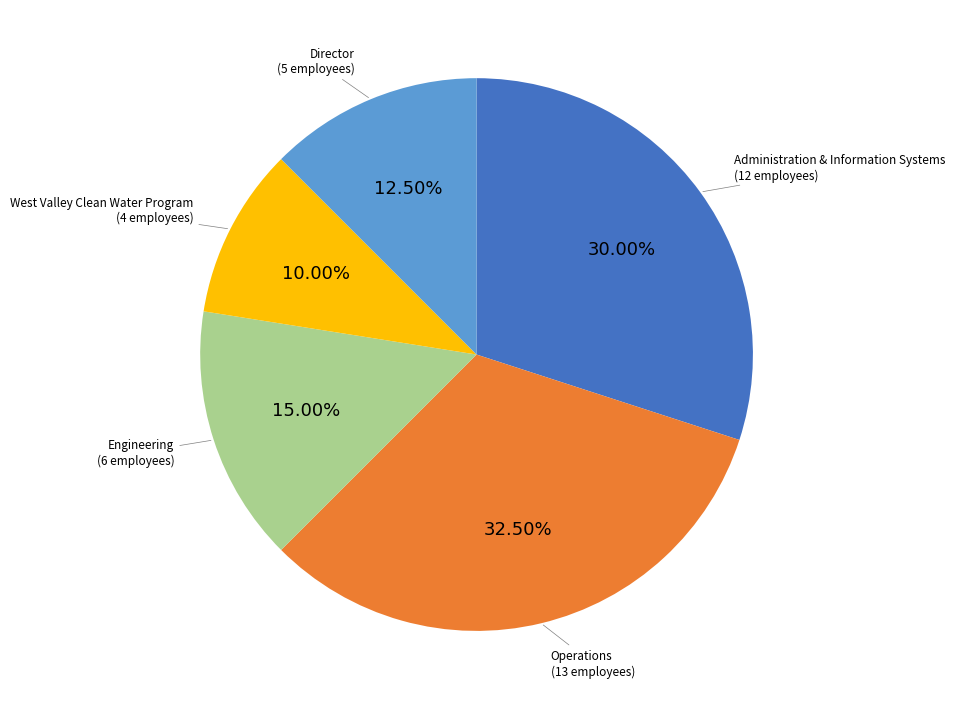

Which slice is the largest?

Operations